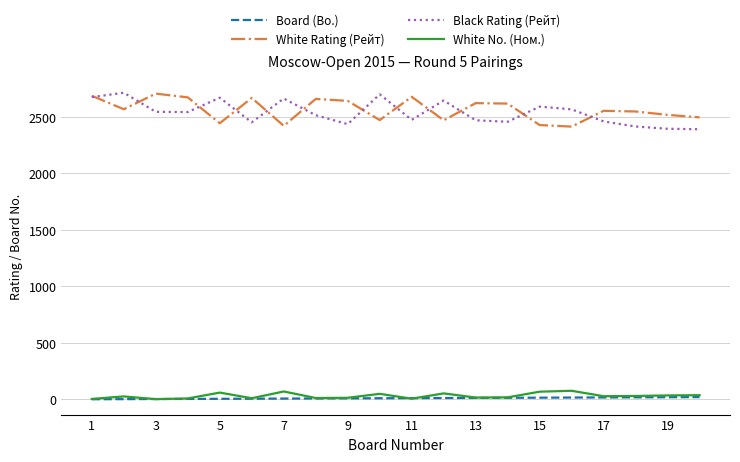

What is the maximum value shown in the chart?

2714